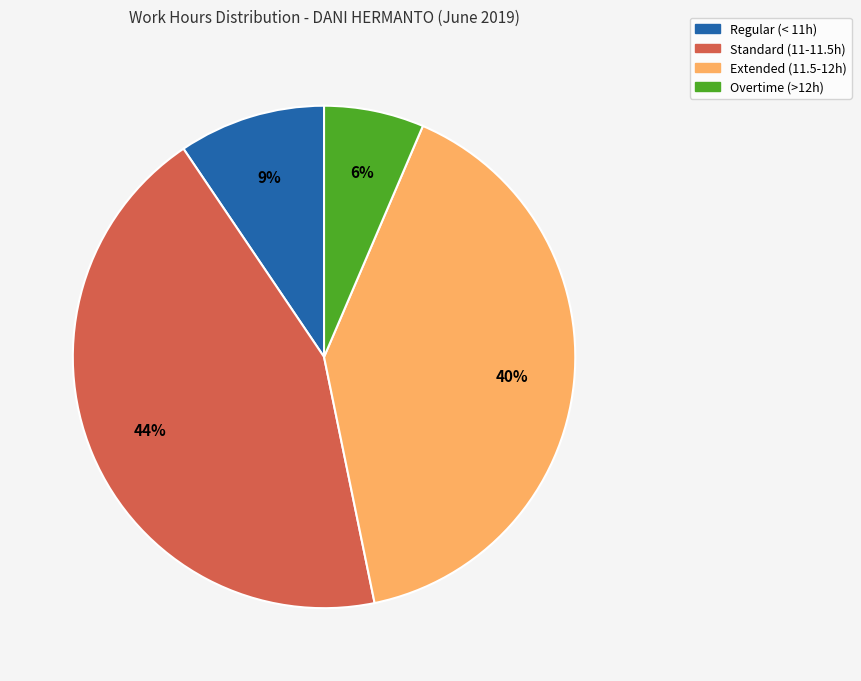

Is there a majority slice in this chart?

No